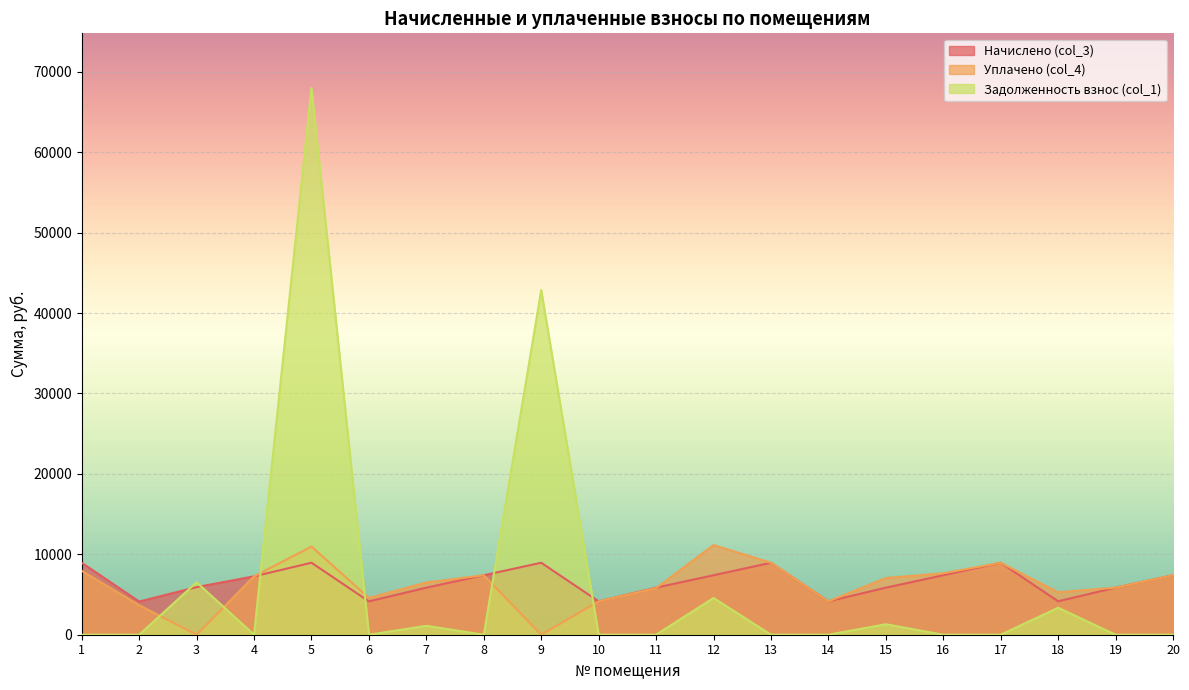

The Уплачено (col_4) series shows 3665.9 at 2. True or false?

True